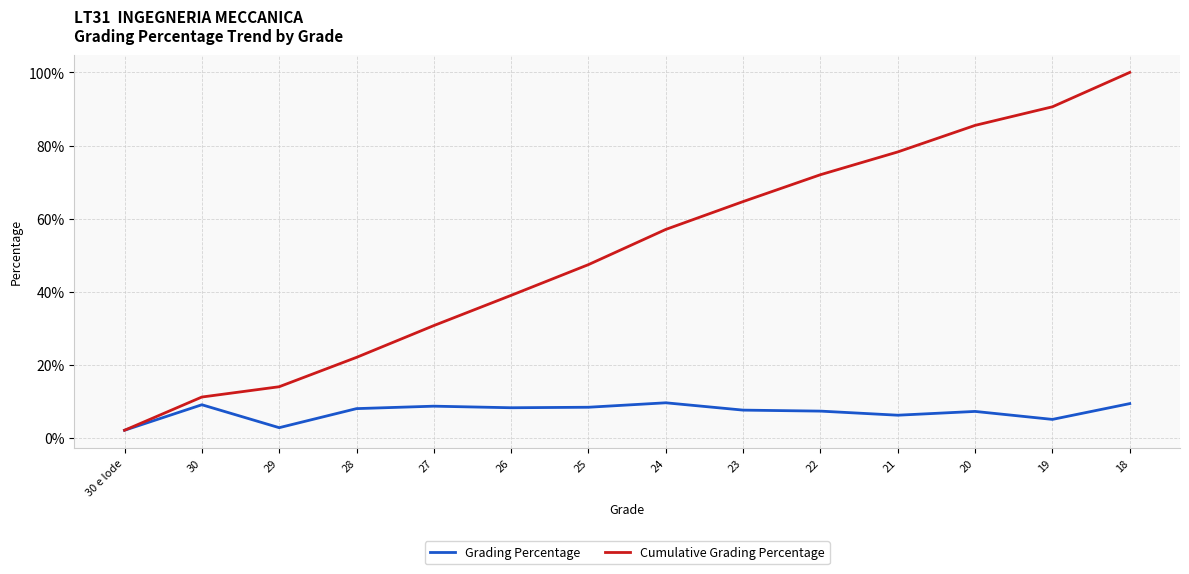

In Grading Percentage, how many points are higher than both neighbors (excluding endpoints)?

4